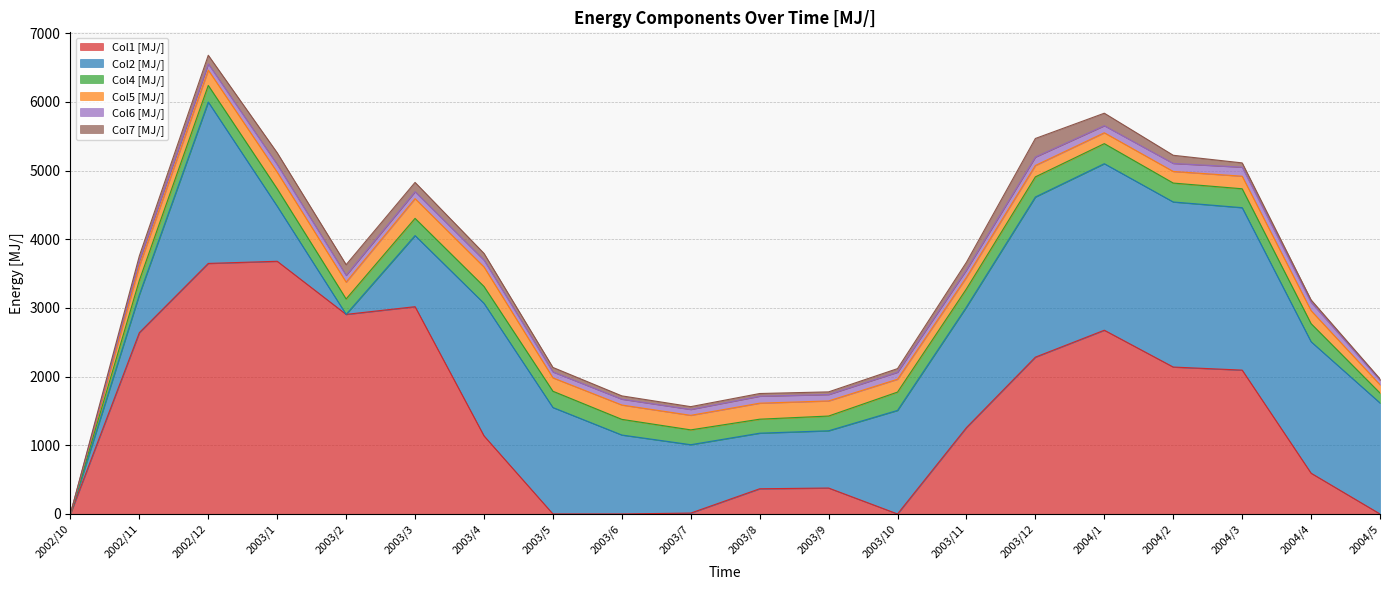

Reading right to left, list all the values displayed in this chart.

Col1 [MJ/]: 0.0	593.4	2094.6	2139.1	2675.4	2283.2	1257.3	0.0	377.5	366.6	12.7	0.0	0.2	1137.2	3018.1	2906.1	3679.4	3648.1	2639.8	0.0
Col2 [MJ/]: 1616.2	1914.1	2365.4	2403.8	2424.9	2331.9	1755.1	1507.7	833.5	809.5	995.8	1149.4	1549.7	1929.6	1035.4	0.0	801.4	2349.9	552.6	0.0
Col4 [MJ/]: 144.7	263.6	275.2	275.4	292.2	293.3	265.0	266.9	214.7	203.7	215.8	228.0	237.2	246.0	250.8	224.7	253.9	242.0	209.0	0.0
Col5 [MJ/]: 120.2	188.8	183.1	169.1	158.3	166.0	168.6	187.1	220.2	233.1	211.8	208.9	194.8	284.1	287.4	245.0	241.8	222.9	208.6	0.0
Col6 [MJ/]: 67.1	122.4	131.7	116.7	103.0	122.7	108.2	102.2	93.1	101.9	85.9	85.0	86.3	99.8	100.5	98.7	112.1	91.4	77.5	0.0
Col7 [MJ/]: 18.4	34.6	62.2	119.0	181.8	270.5	111.3	52.2	38.8	38.9	40.7	48.1	65.3	98.0	135.7	155.3	170.1	124.9	70.0	0.0